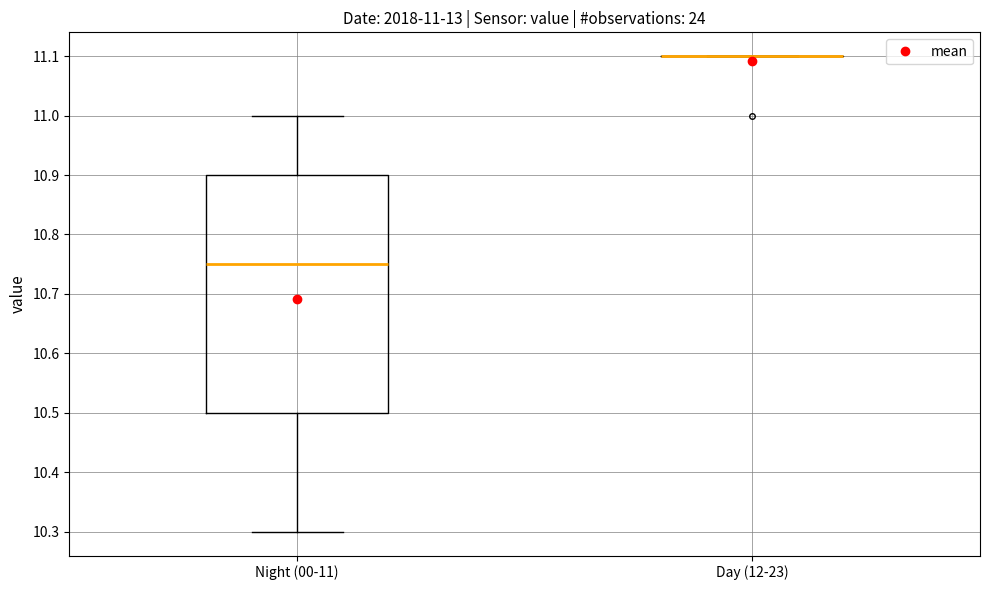

Comparing the boxes themselves (not the whiskers), which one is the tallest?

Night (00-11)